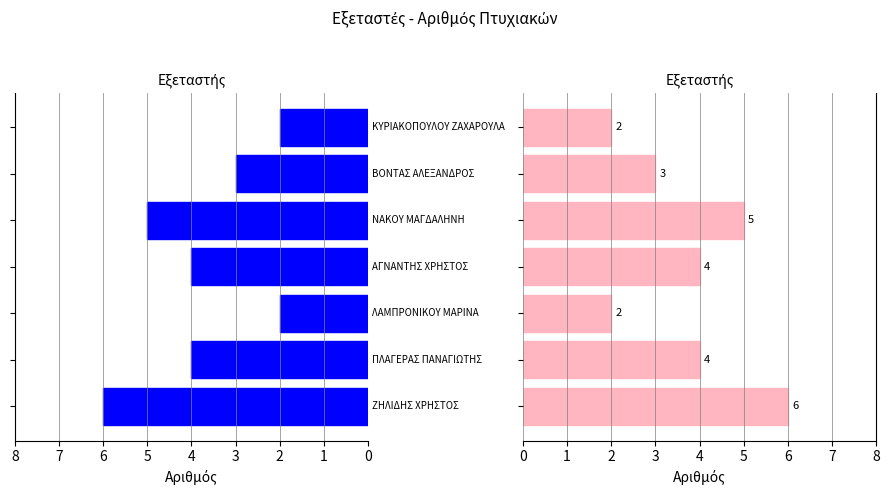

What is the sum of all values?

26